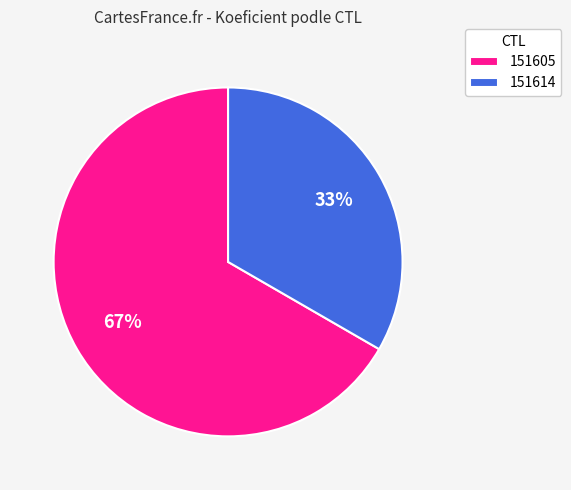

Do 151605 and 151614 together represent more than half of the pie?

Yes